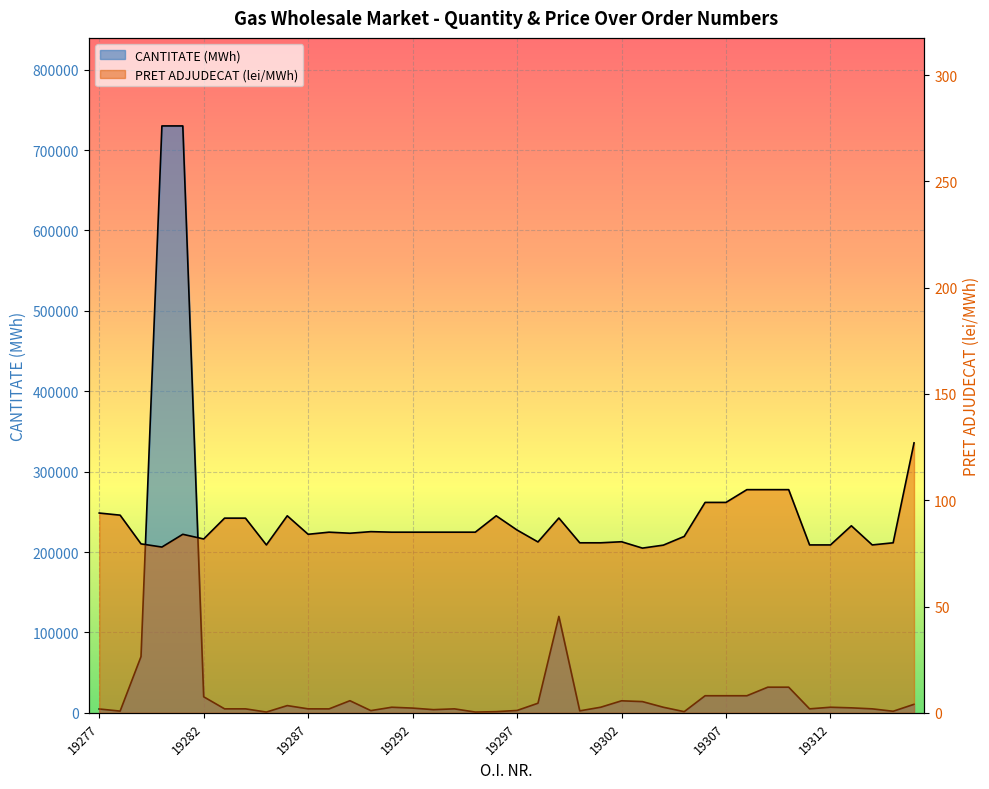

What are all the series names shown in the legend?

CANTITATE (MWh), PRET ADJUDECAT (lei/MWh)